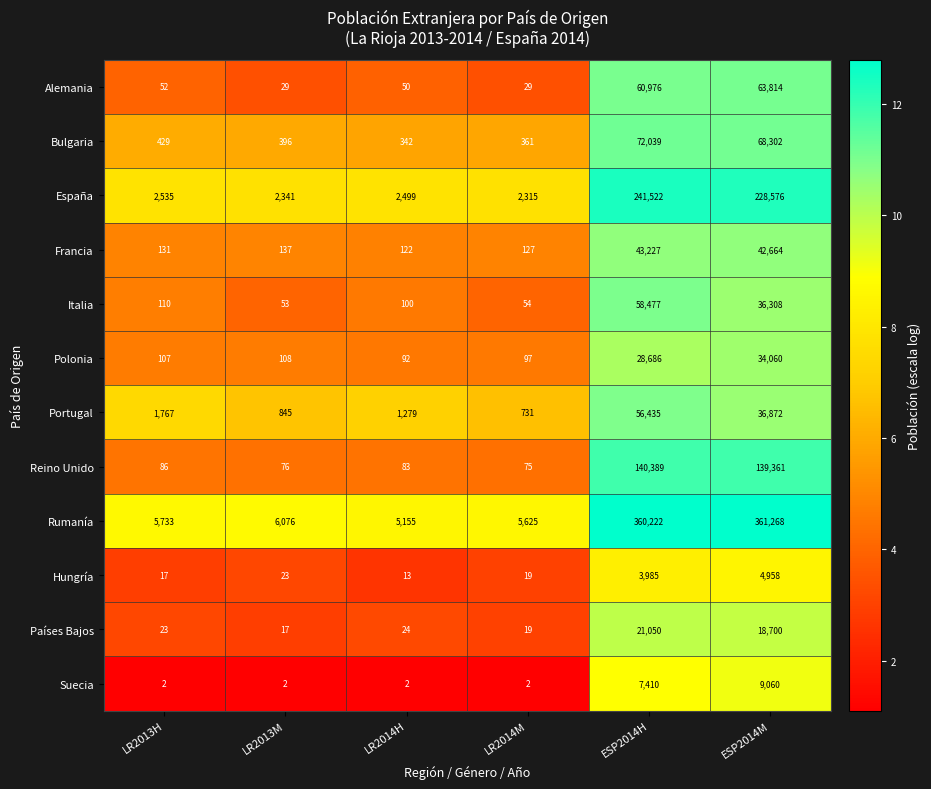

Is it true that Polonia equals 92 at LR2014H?

True